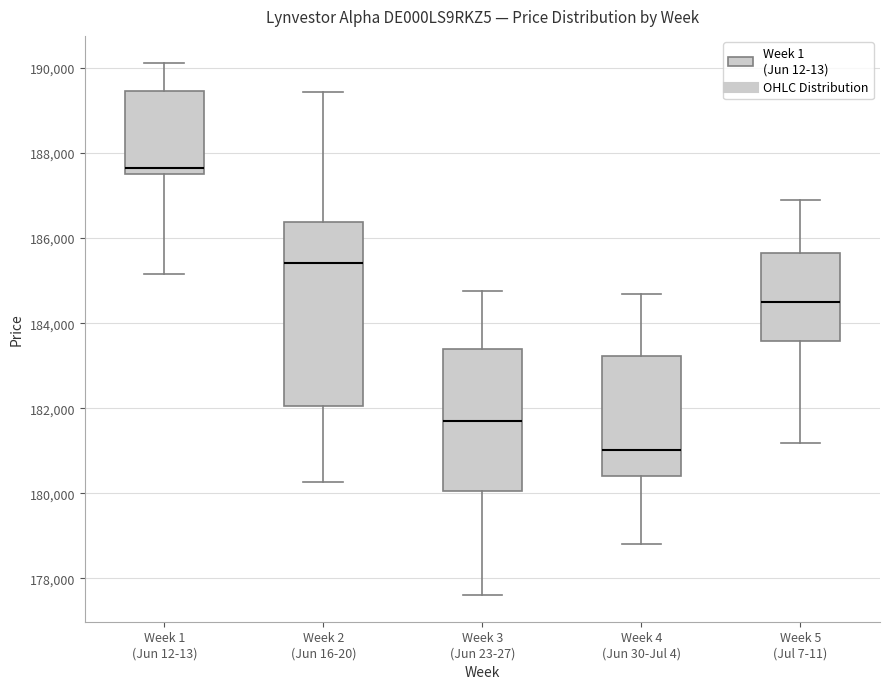

Comparing the boxes themselves (not the whiskers), which one is the tallest?

Week 2 (Jun 16-20)